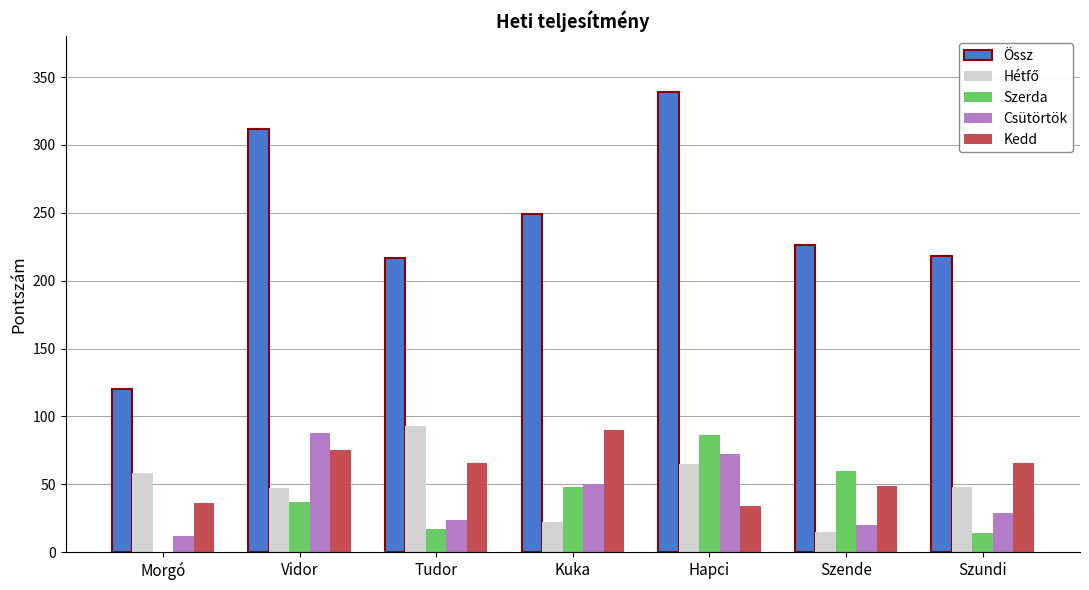

What is the sum of the Kedd values at Morgó and Tudor?

102